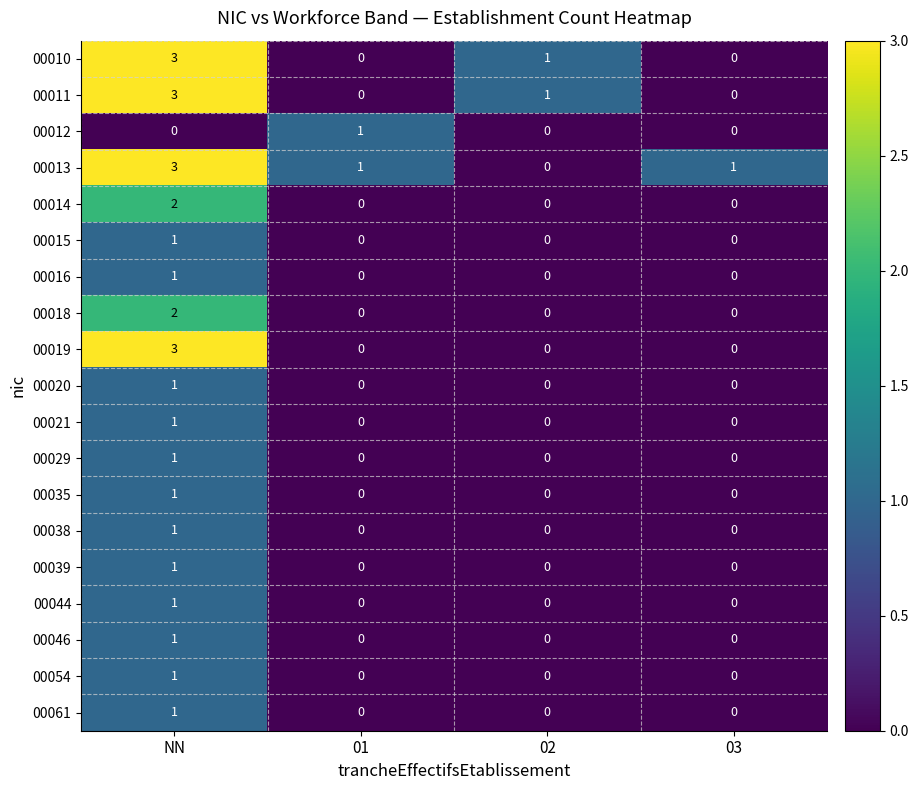

Which category has the highest value in the 00035 series?

NN